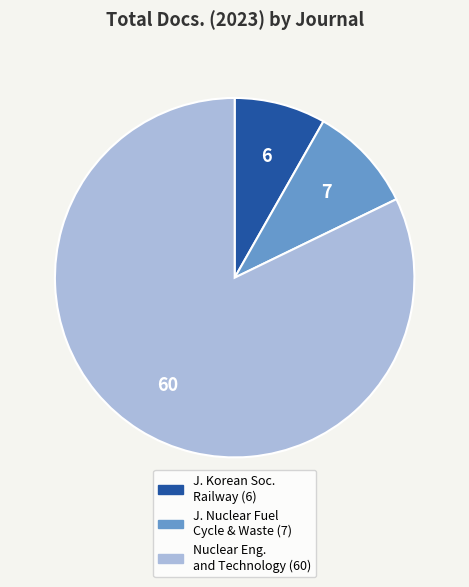

Is there any slice that represents more than half of the pie?

Yes